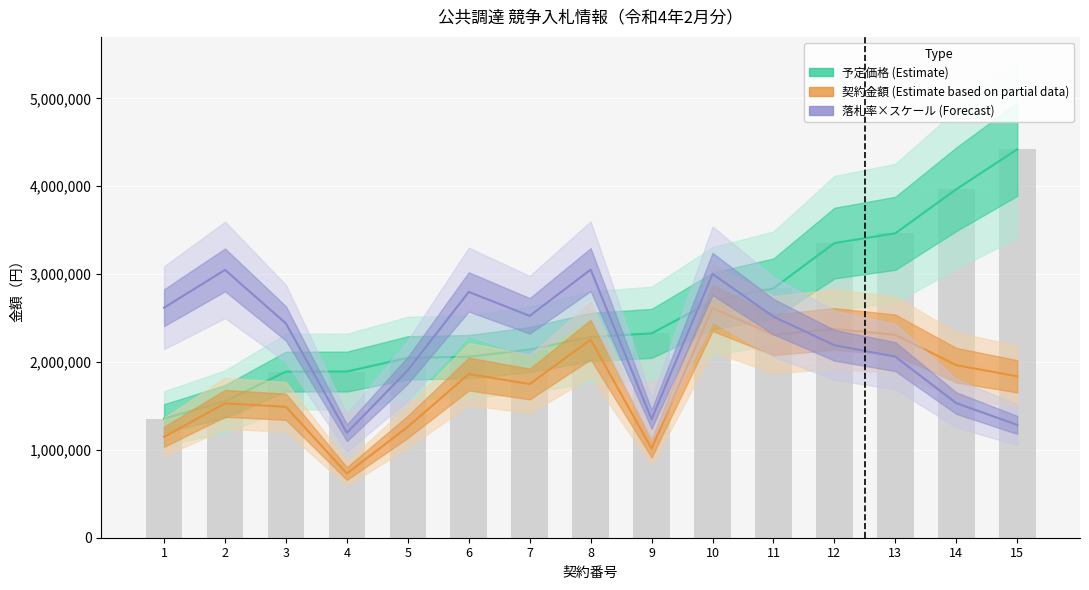

Between 1 and 3, which series saw the biggest shift?

予定価格 (Estimate)